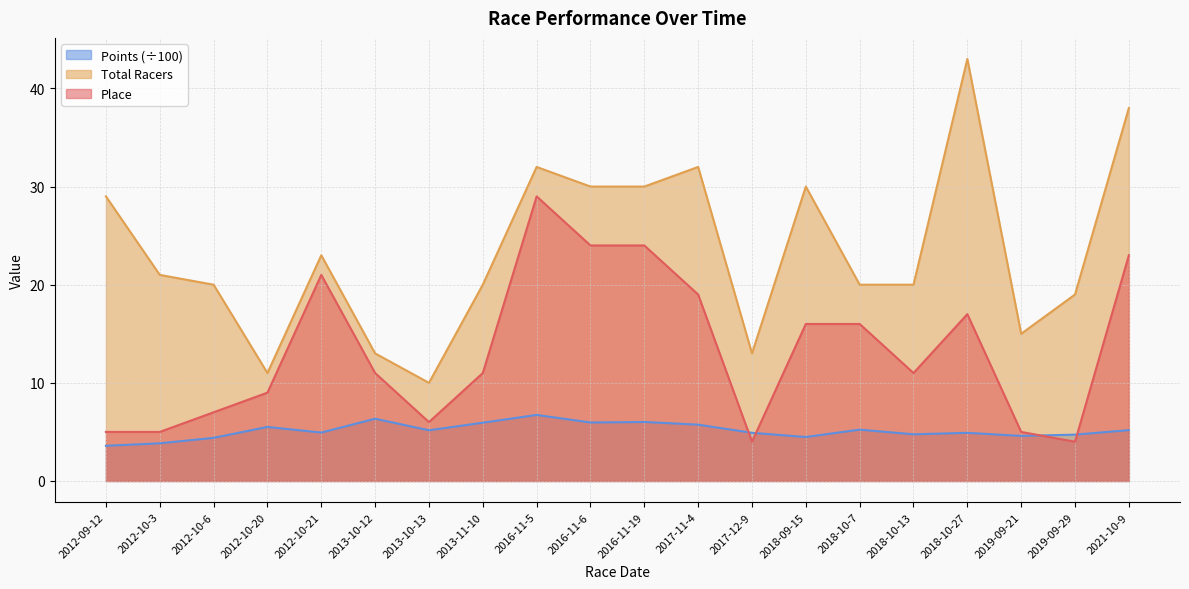

What is the smallest value displayed?

3.6